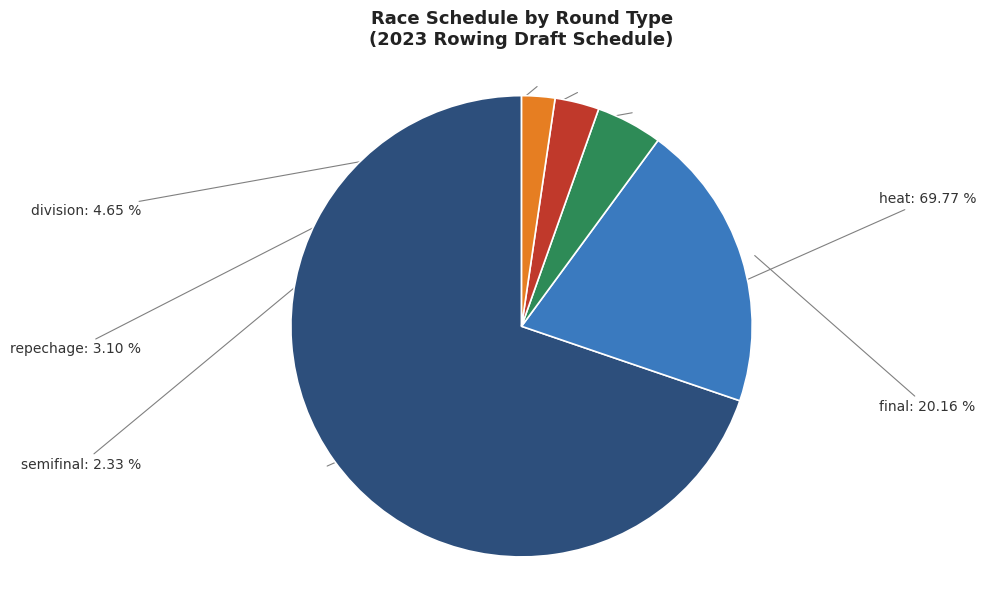

How many slices are in this pie chart?

5